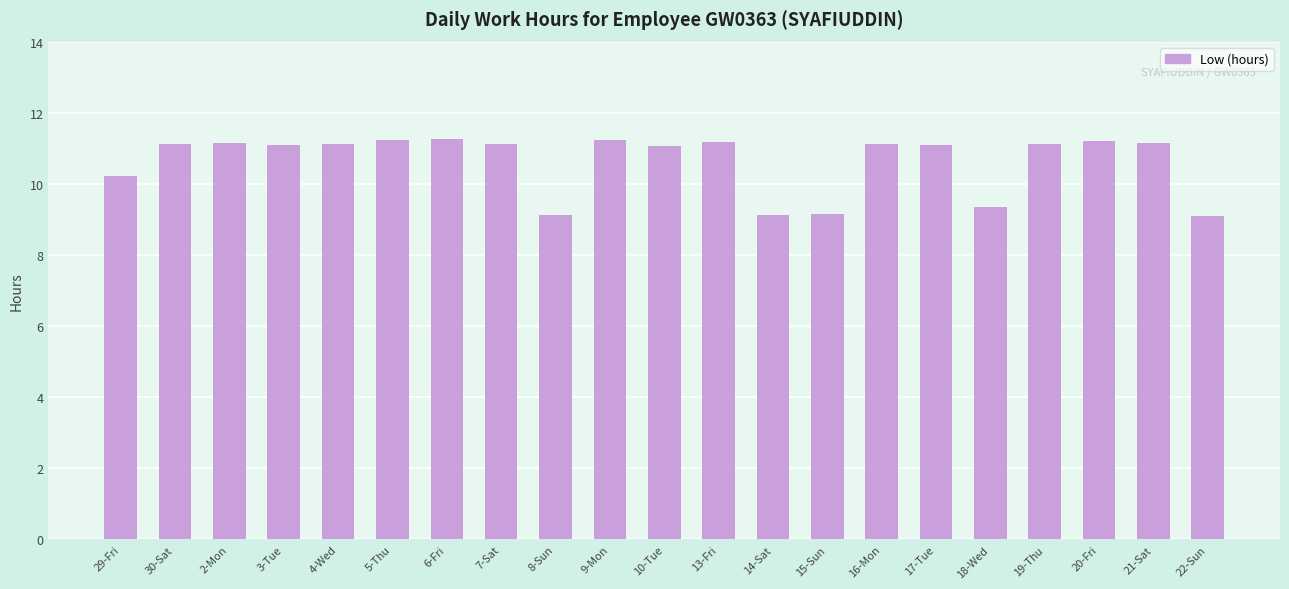

What is the minimum value shown in the chart?

9.1